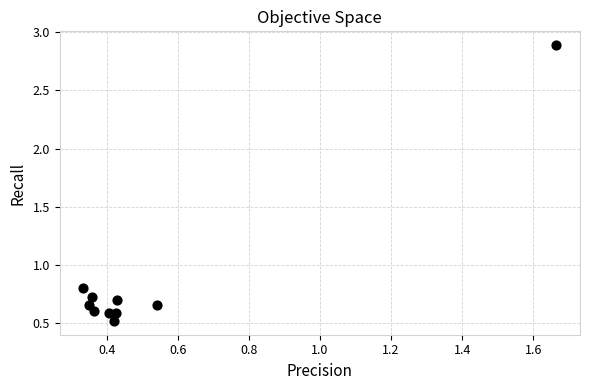

What is the average X value?

0.5